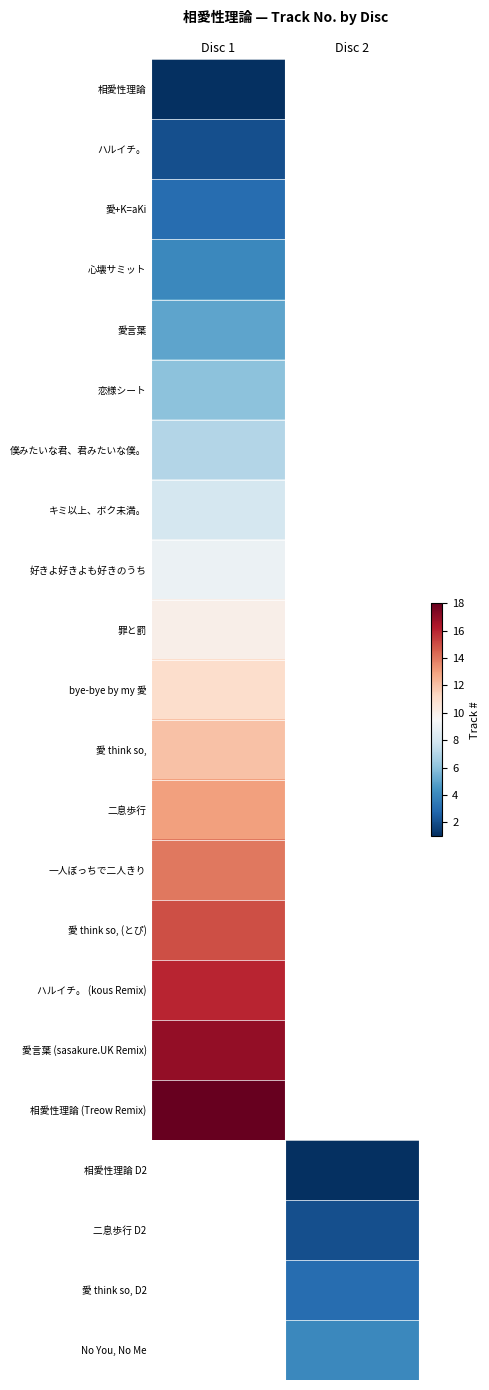

How many values in 罪と罰 are above zero?

1